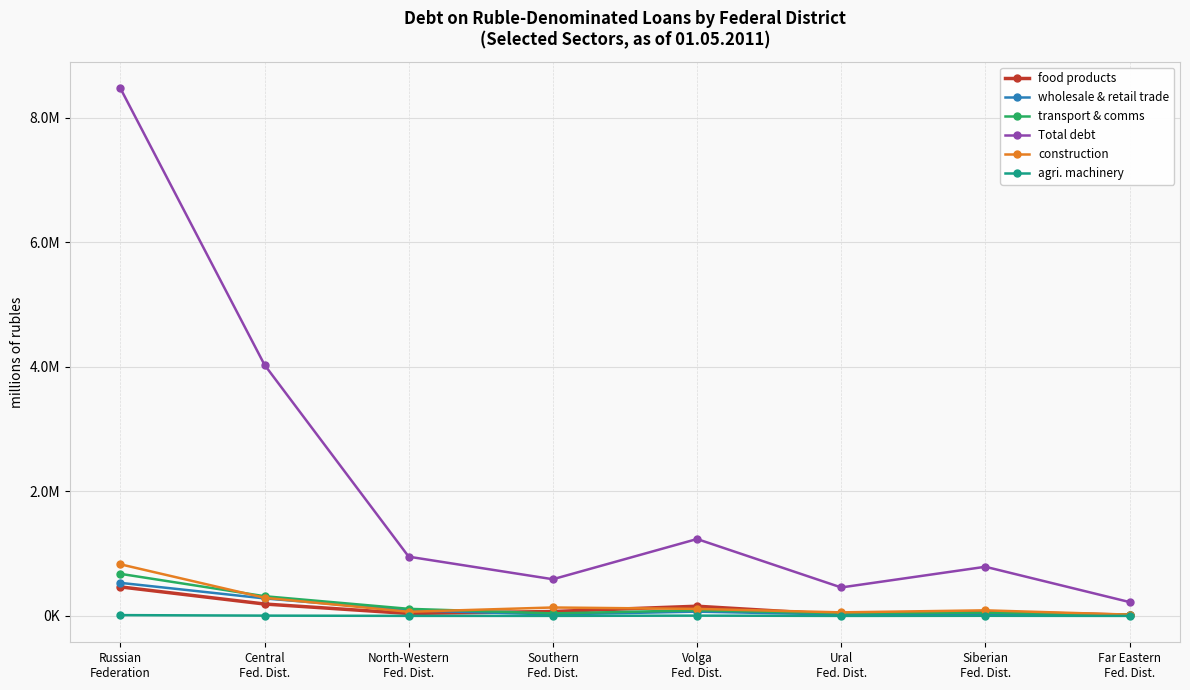

Between Volga
Fed. Dist. and Ural
Fed. Dist., which series saw the biggest shift?

Total debt